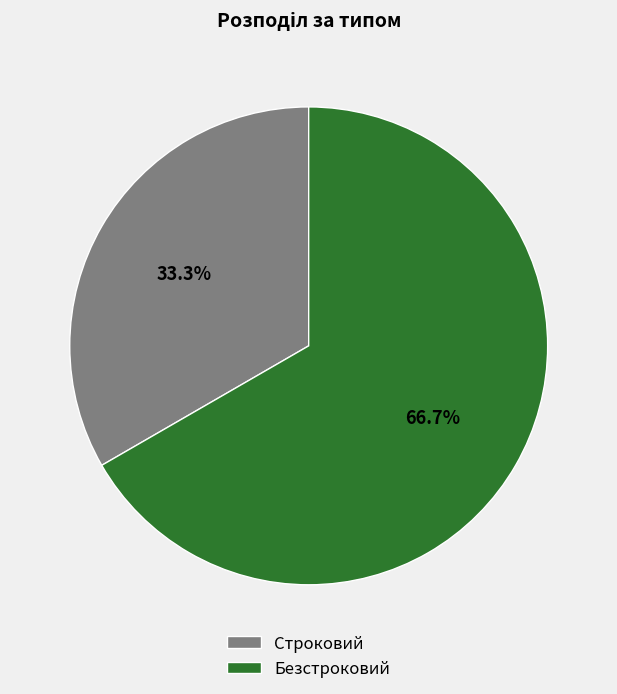

What is the ratio of the value at Безстроковий to the value at Строковий?

2.0